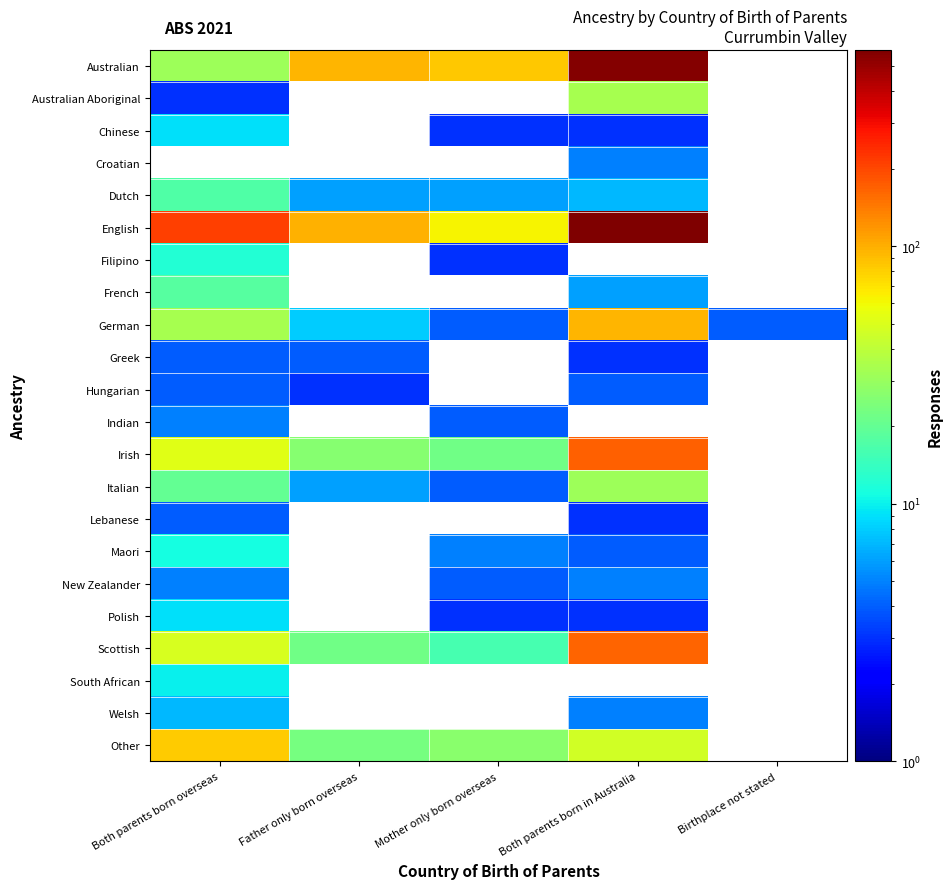

At how many categories does at least one series exceed 171?

2